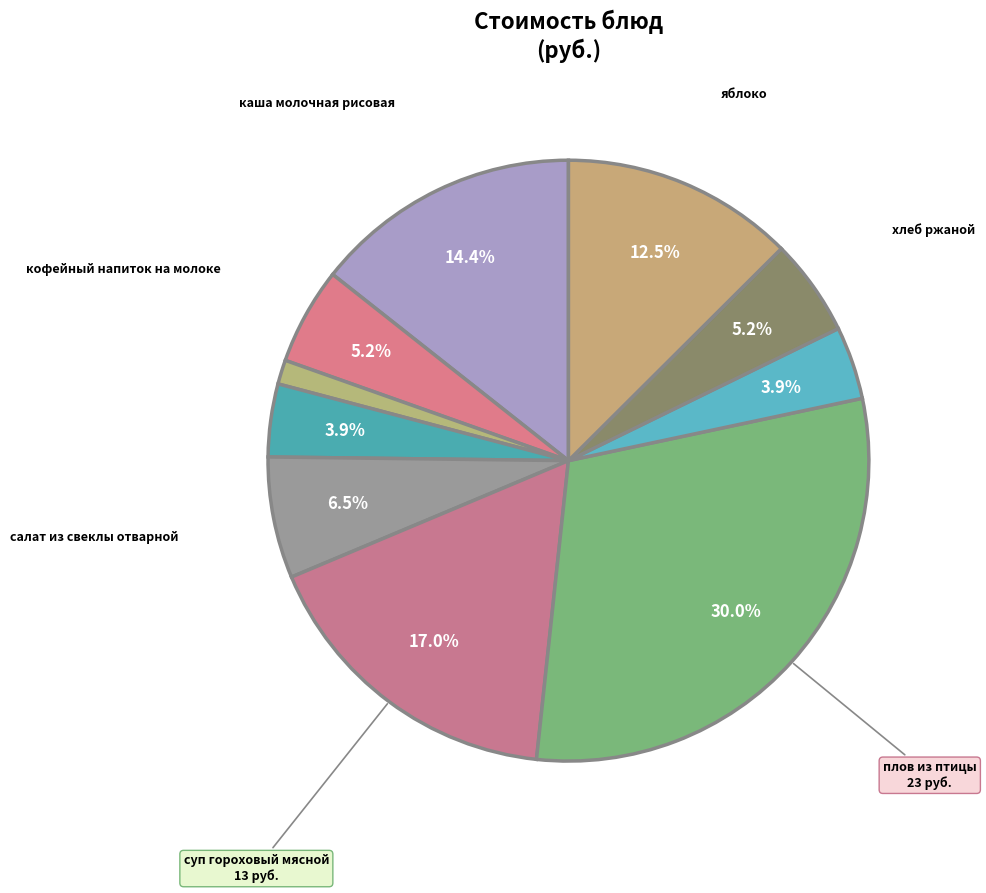

Which slice is the largest?

плов из птицы